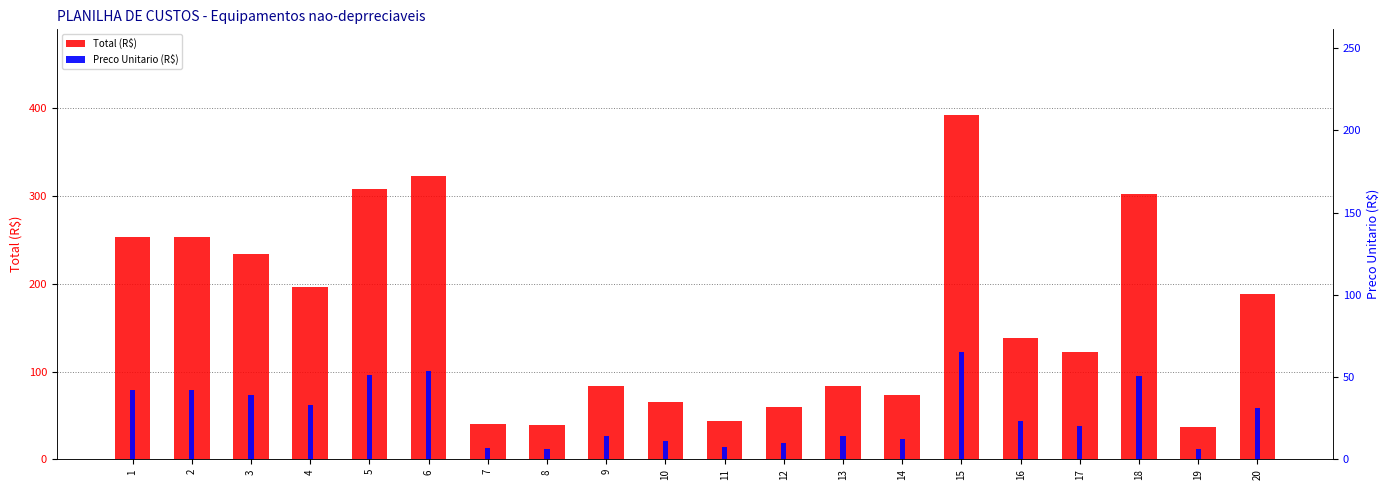

What are all the series names shown in the legend?

Total (R$), Preco Unitario (R$)